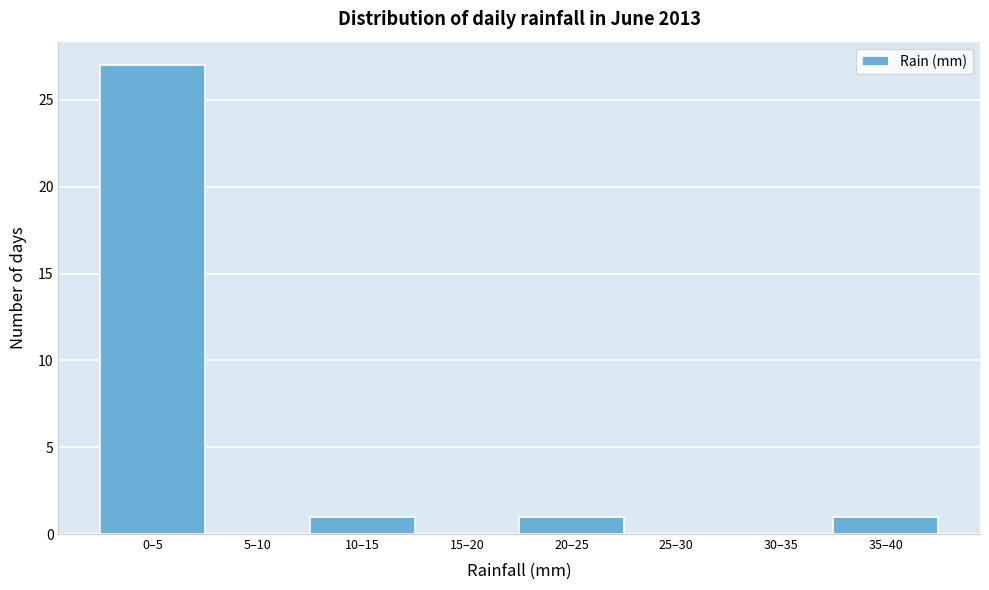

Reading left to right, what are all the values shown in this chart?

0–5=27	5–10=0	10–15=1	15–20=0	20–25=1	25–30=0	30–35=0	35–40=1